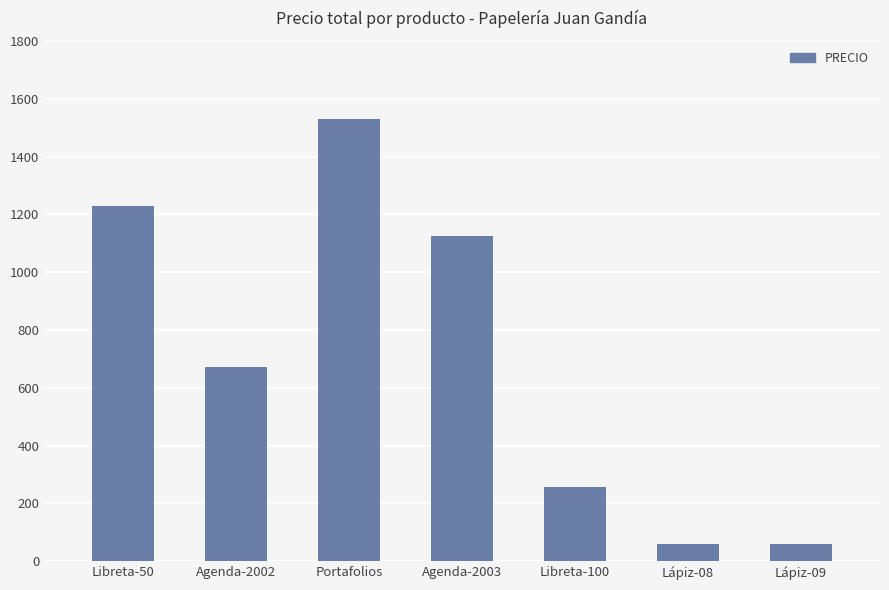

True or false: the data shows 1056.4 at Agenda-2002.

False